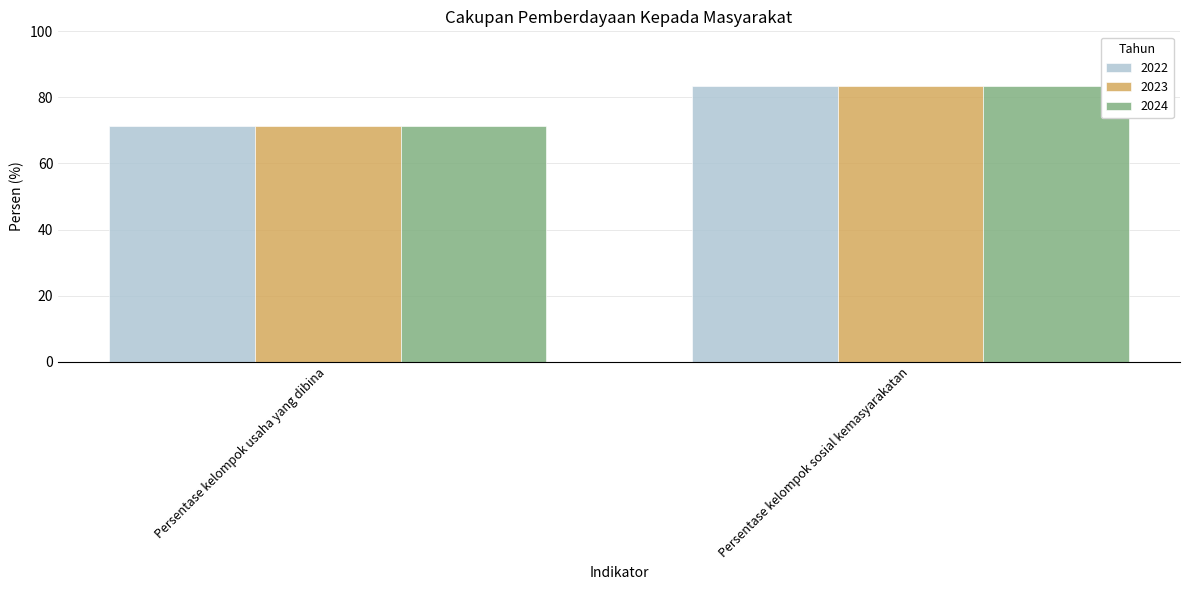

How many series are shown in this chart?

3